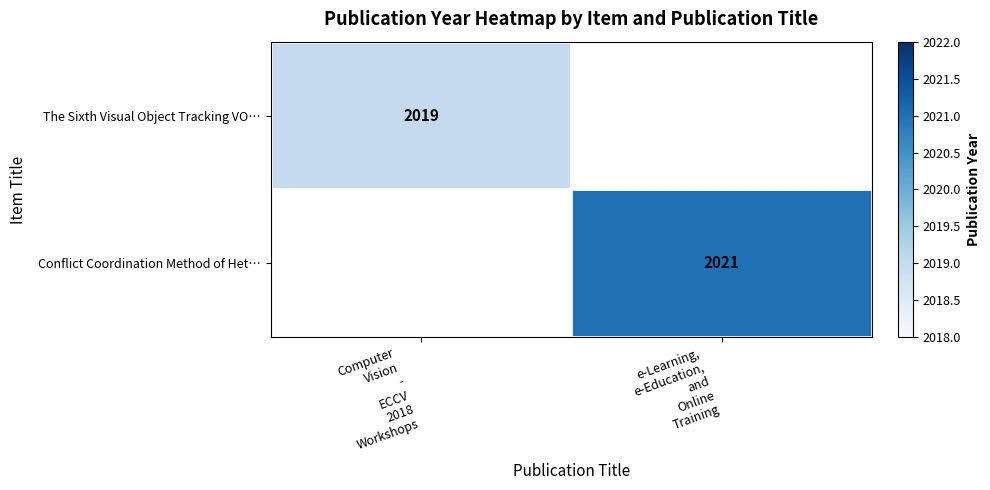

Which series has the largest total across all categories?

Conflict Coordination Method of Het…